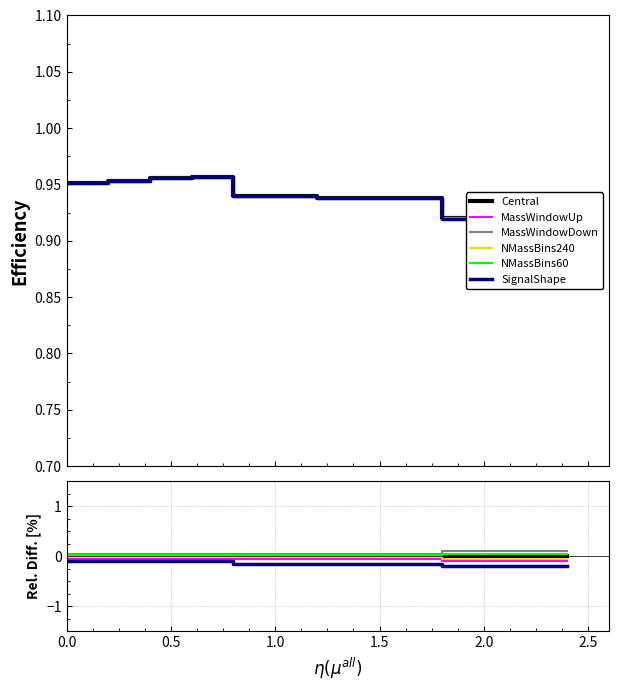

Reading left to right, extract all data points from this chart.

Central: 0.0	0.0	0.0	0.0	0.0	0.0	0.0	0.0	0.0	0.0	0.0	0.0	0.0	0.0	0.0
MassWindowUp: -0.1	-0.1	-0.1	-0.1	-0.1	-0.1	-0.1	-0.1	-0.1	-0.1	-0.1	-0.1	-0.1	-0.1	-0.1
MassWindowDown: 0.1	0.1	0.1	0.1	0.1	0.1	0.1	0.1	0.1	0.1	0.1	0.1	0.1	0.1	0.1
NMassBins240: -0.0	-0.0	-0.0	-0.0	-0.0	-0.0	-0.0	-0.0	-0.0	-0.0	-0.0	-0.0	-0.1	-0.1	-0.1
NMassBins60: 0.0	0.0	0.0	0.0	0.0	0.0	0.0	0.0	0.0	0.0	0.0	0.0	0.1	0.1	0.1
SignalShape: -0.1	-0.1	-0.1	-0.1	-0.1	-0.1	-0.1	-0.1	-0.1	-0.1	-0.1	-0.1	-0.2	-0.2	-0.2